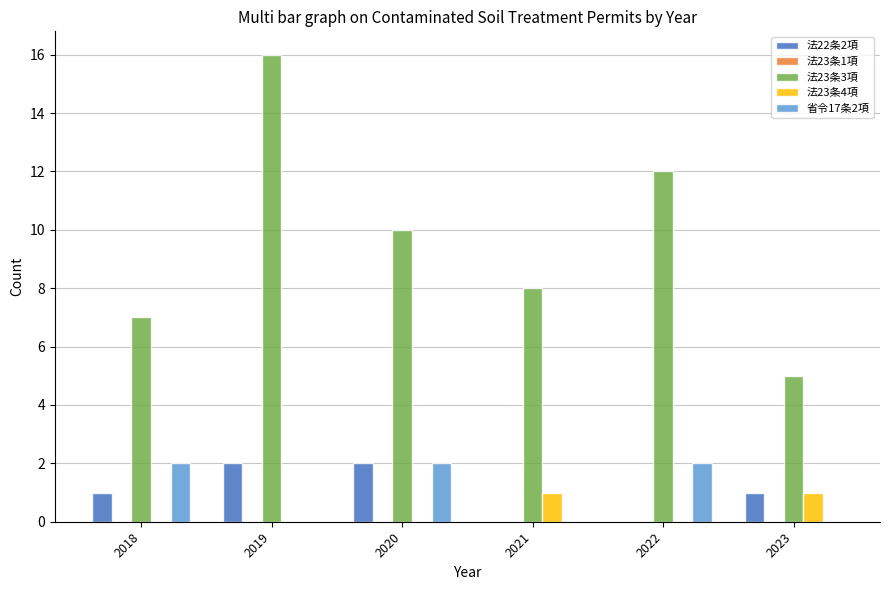

Between 2019 and 2020, which series saw the biggest shift?

法23条3項